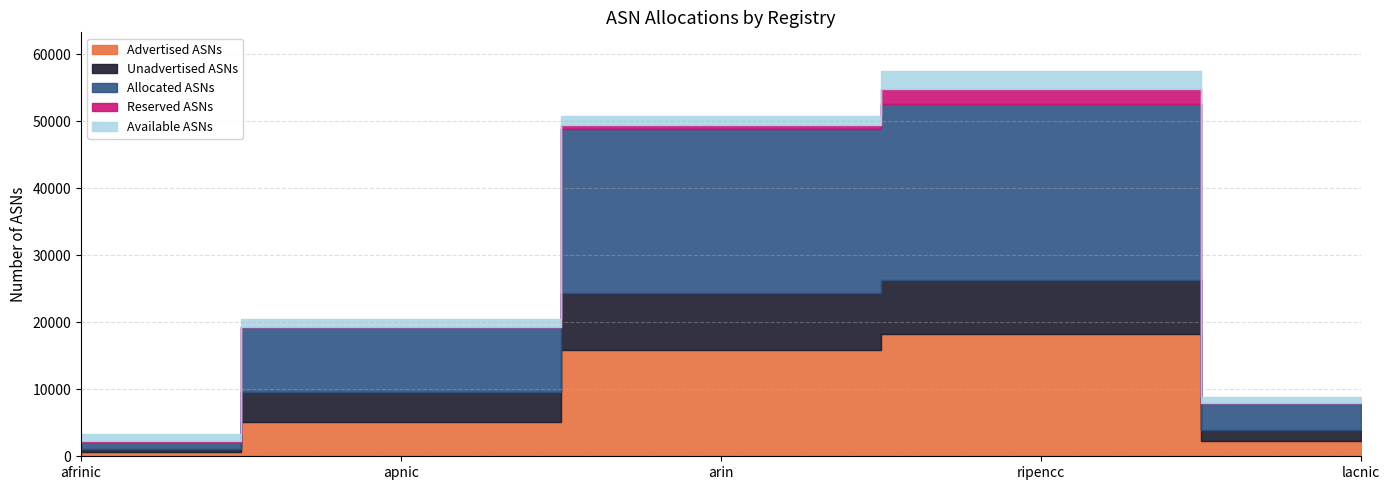

Does the chart display data point markers on the line(s)?

No